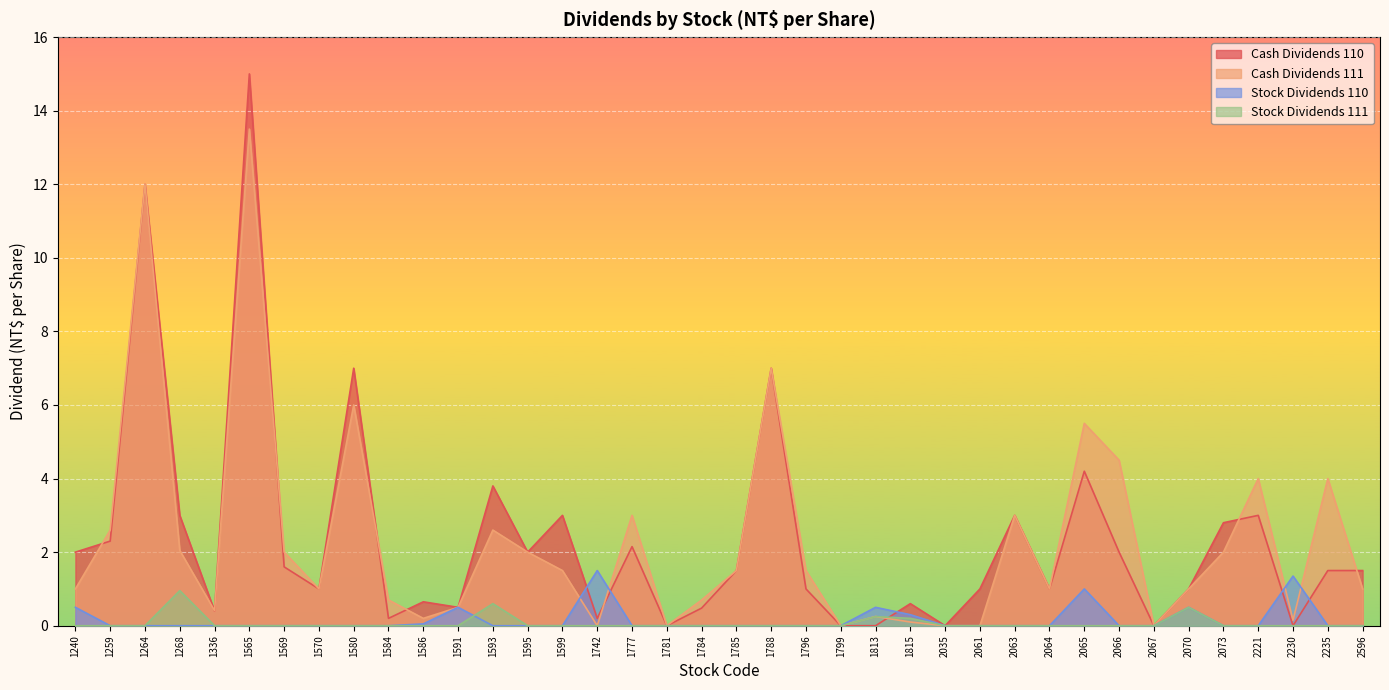

Where is Stock Dividends 111 nearest to the value 0?

1240